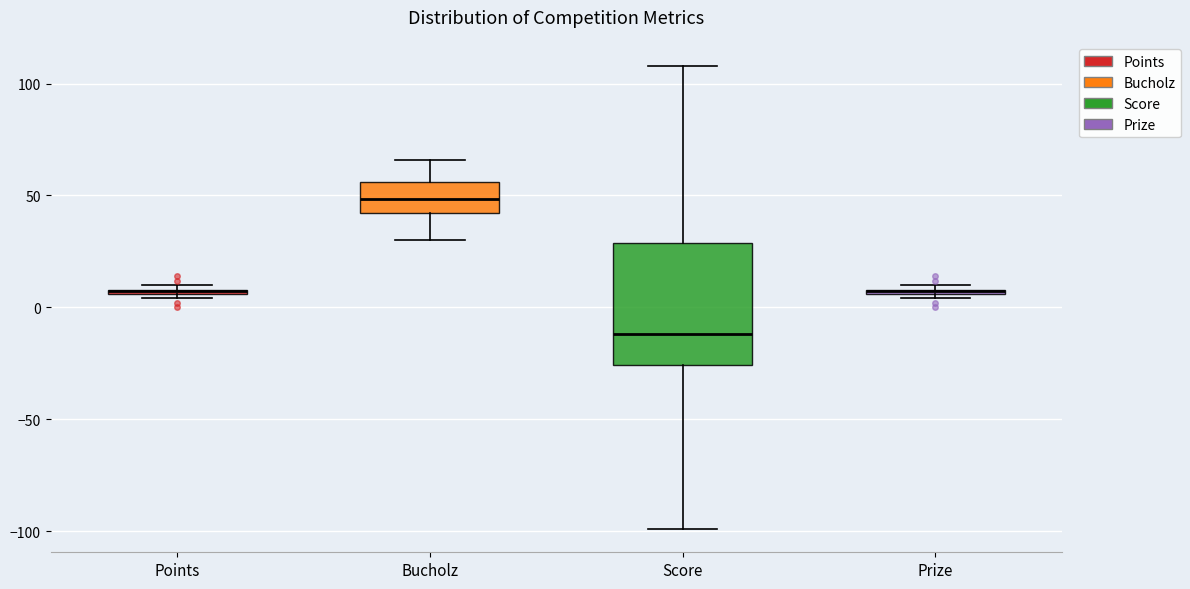

Which box is the tallest, from its lower edge to its upper edge?

Score